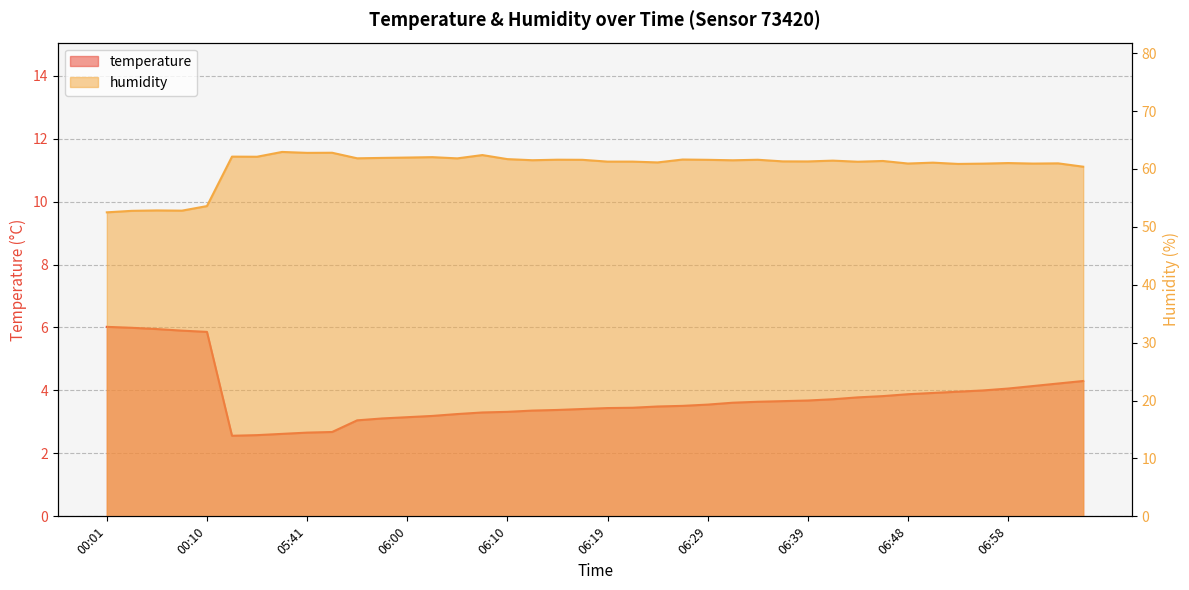

Reading left to right, transcribe all the data shown in this chart.

temperature: 00:01=6.0	00:03=6.0	00:06=6.0	00:08=5.9	00:10=5.9	05:34=2.6	05:36=2.6	05:38=2.6	05:41=2.7	05:43=2.7	05:55=3.0	05:57=3.1	06:00=3.1	06:02=3.2	06:05=3.2	06:07=3.3	06:10=3.3	06:12=3.4	06:14=3.4	06:17=3.4	06:19=3.4	06:22=3.5	06:24=3.5	06:27=3.5	06:29=3.5	06:31=3.6	06:34=3.6	06:36=3.7	06:39=3.7	06:41=3.7	06:44=3.8	06:46=3.8	06:48=3.9	06:51=3.9	06:53=4.0	06:56=4.0	06:58=4.1	07:01=4.1	07:03=4.2	07:05=4.3
humidity: 00:01=52.5	00:03=52.8	00:06=52.8	00:08=52.8	00:10=53.6	05:34=62.1	05:36=62.1	05:38=62.9	05:41=62.8	05:43=62.8	05:55=61.8	05:57=61.9	06:00=62.0	06:02=62.0	06:05=61.8	06:07=62.4	06:10=61.7	06:12=61.5	06:14=61.6	06:17=61.6	06:19=61.3	06:22=61.3	06:24=61.1	06:27=61.6	06:29=61.6	06:31=61.5	06:34=61.6	06:36=61.3	06:39=61.3	06:41=61.4	06:44=61.2	06:46=61.4	06:48=60.9	06:51=61.1	06:53=60.9	06:56=60.9	06:58=61.0	07:01=60.9	07:03=61.0	07:05=60.4